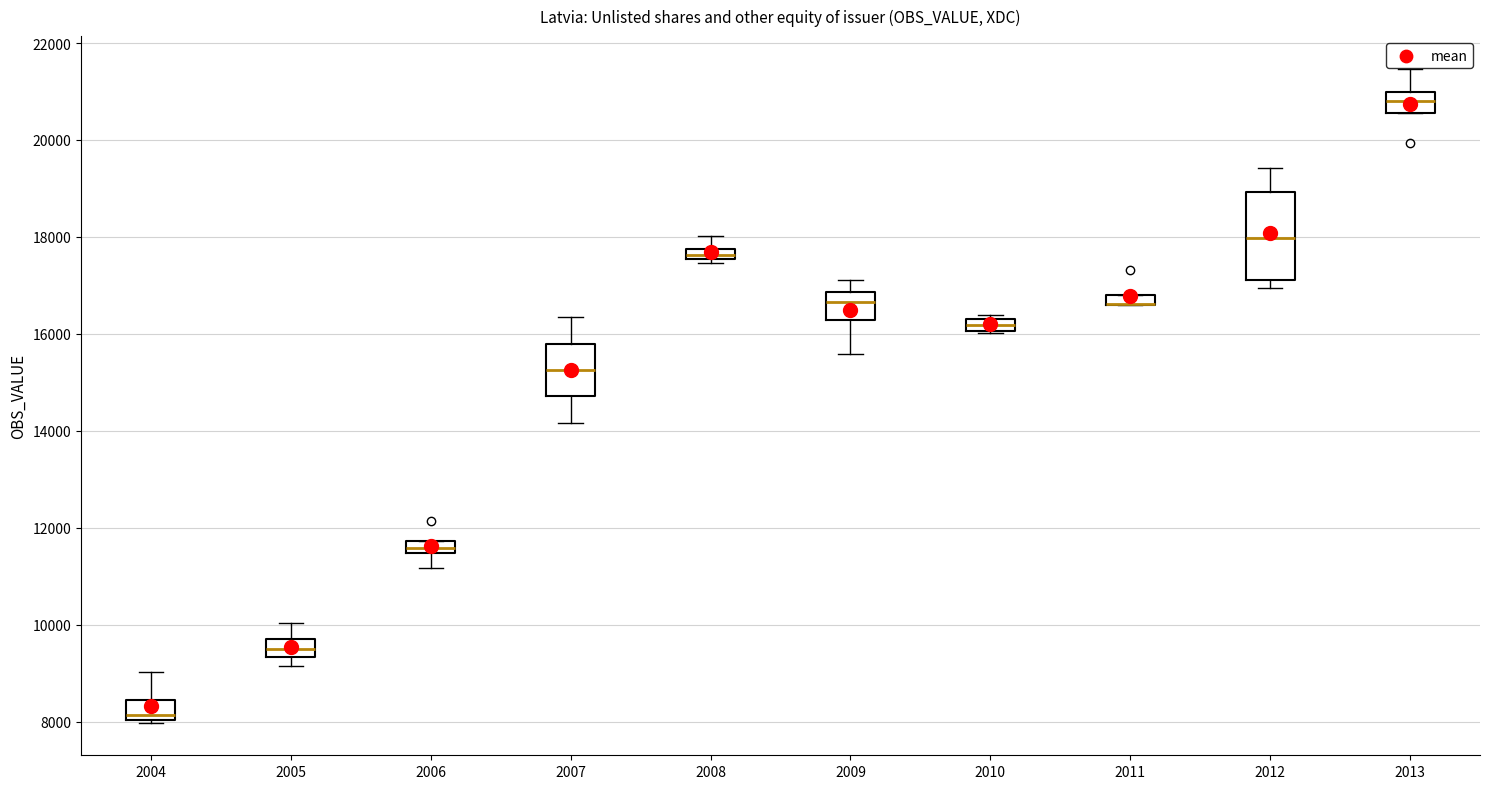

Which box is the tallest, from its lower edge to its upper edge?

2012